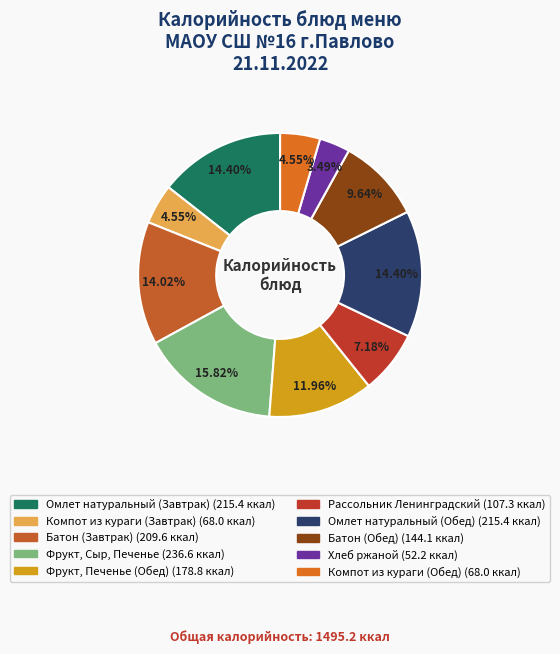

How many segments does this pie chart have?

10